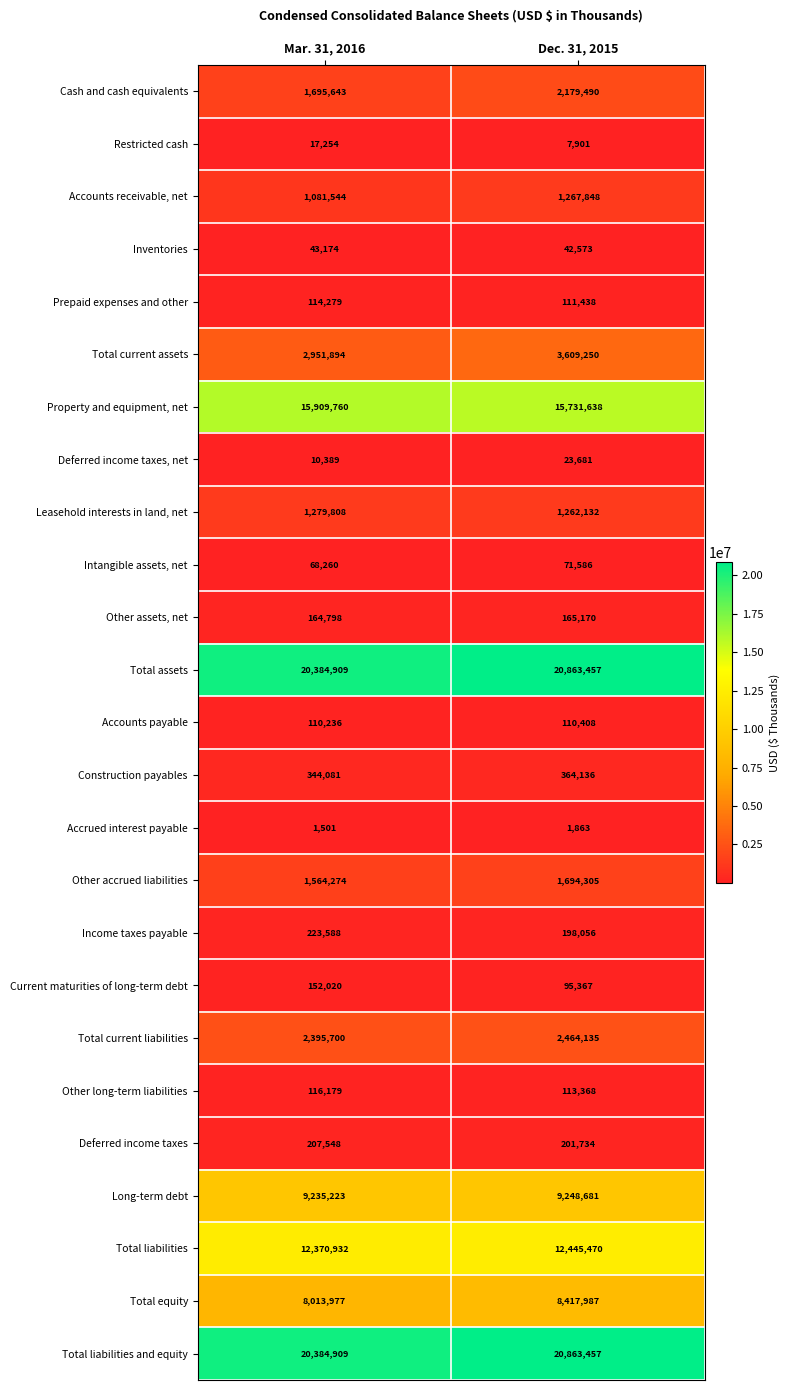

What is the difference between the highest and lowest values at Mar. 31, 2016?

20383408